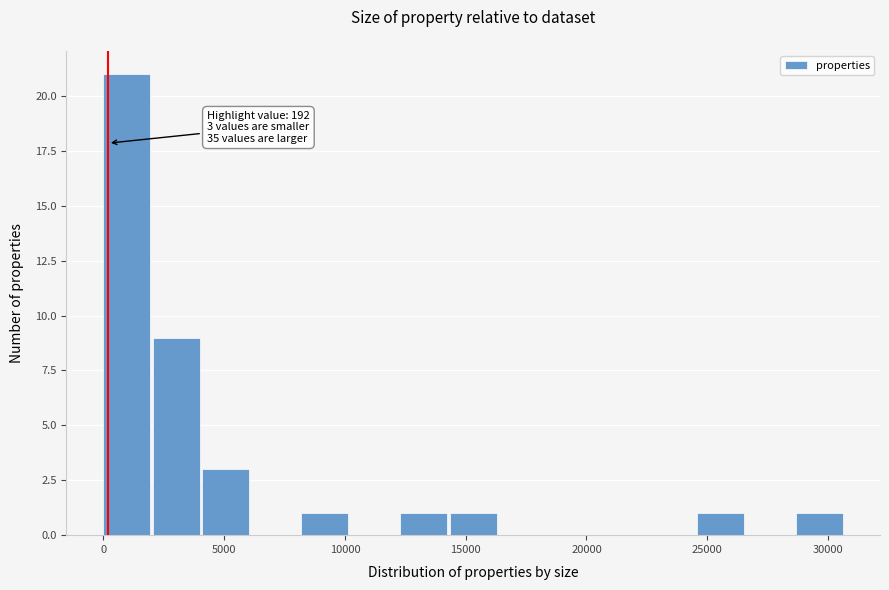

Which range on the x-axis has the tallest bar?

0 to 2000